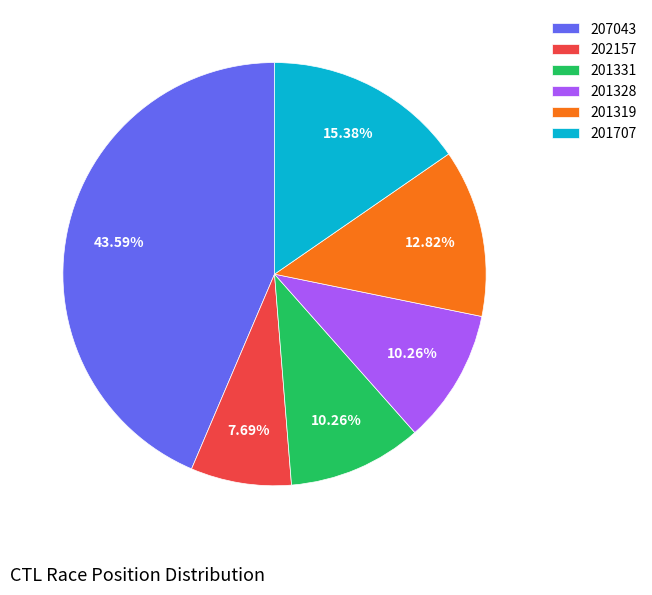

What percentage is the 201319 slice, to the nearest percent?

13%